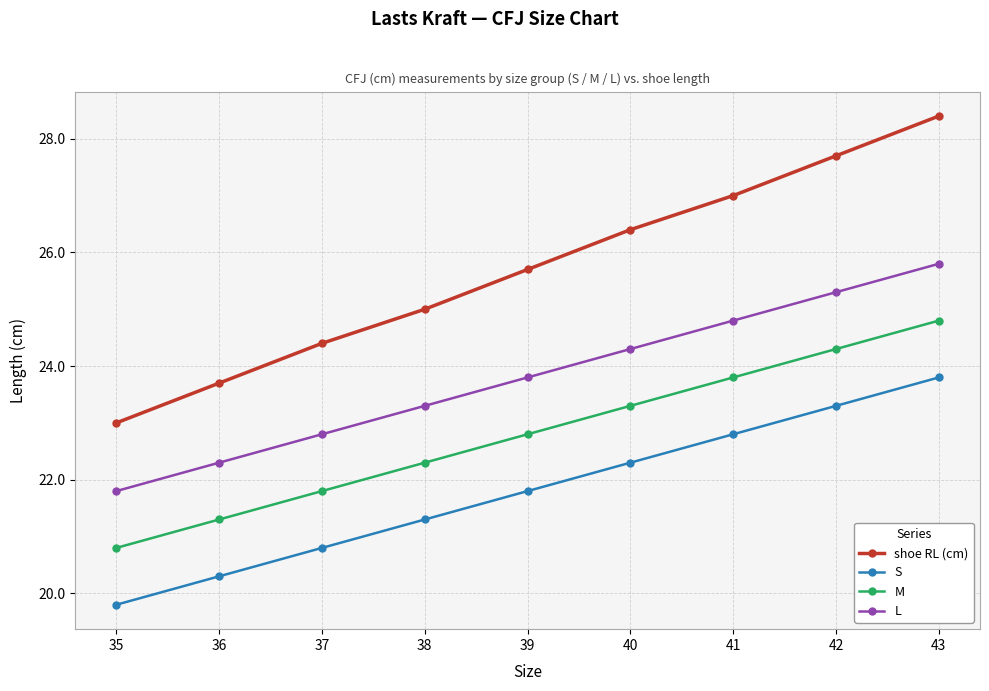

What is the value of the M point at the 6th from the left?

23.3